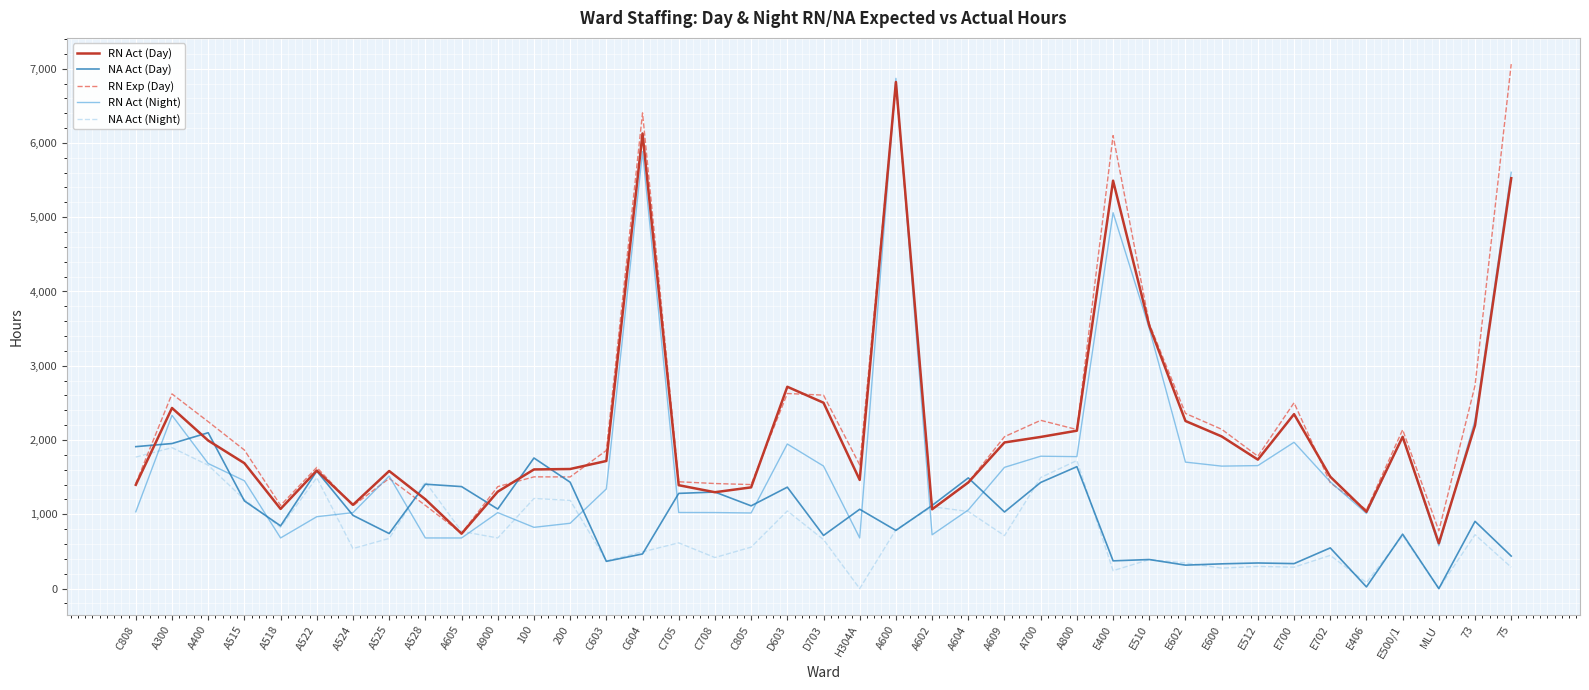

What is the greatest value displayed?

7061.0